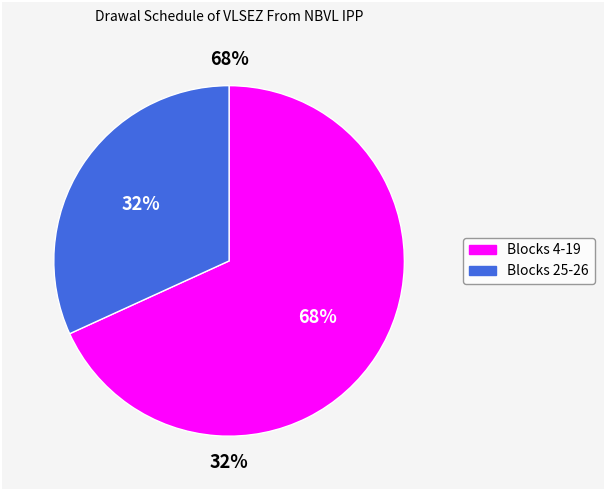

Which has a higher value, Block 26 or Block 5?

Block 26